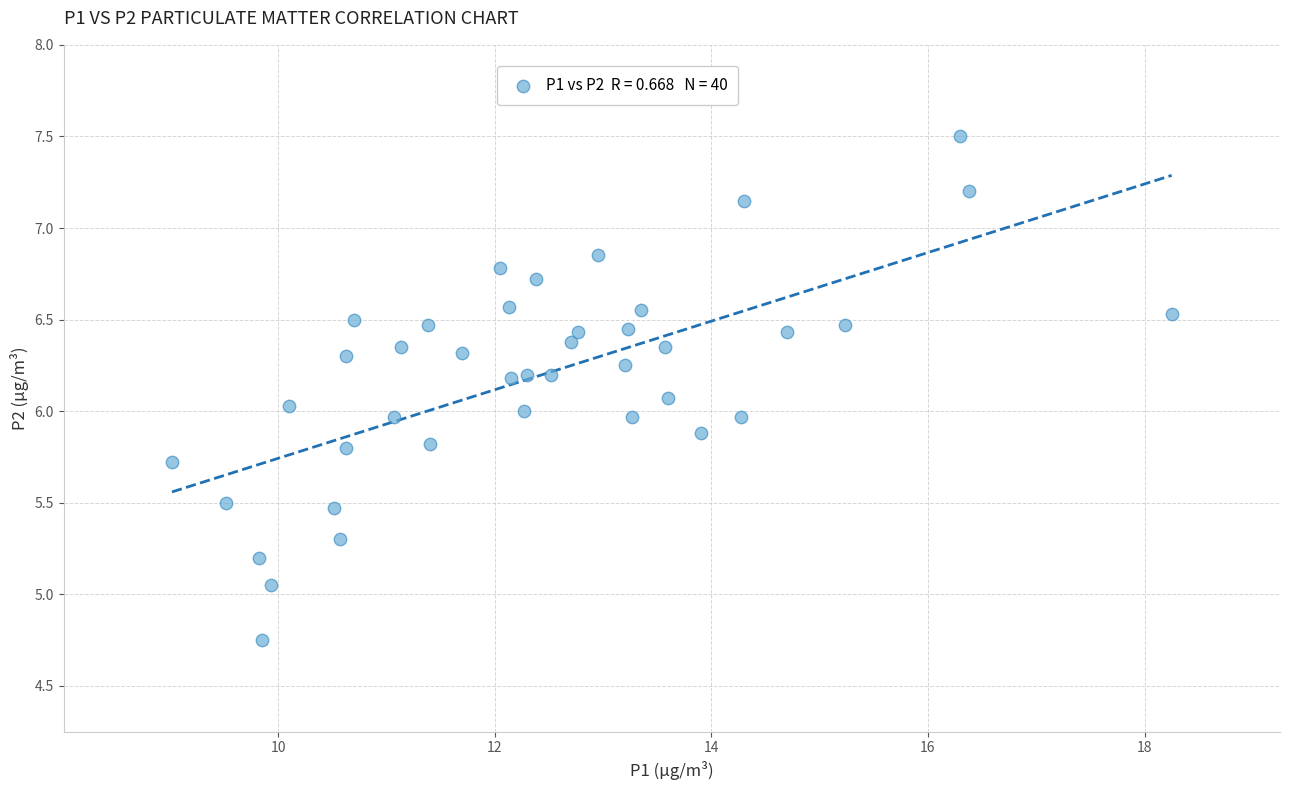

How many points are shown in the scatter plot?

40